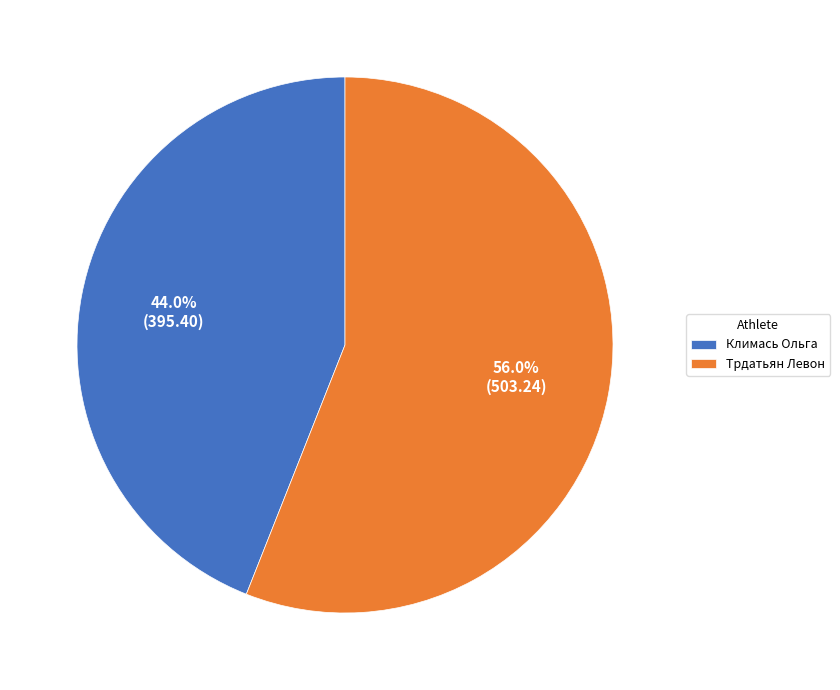

True or false: Климась Ольга accounts for 44% of the total.

True